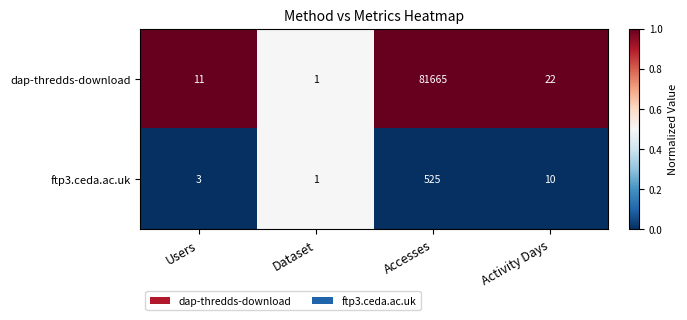

How many categories are shown in the chart?

4